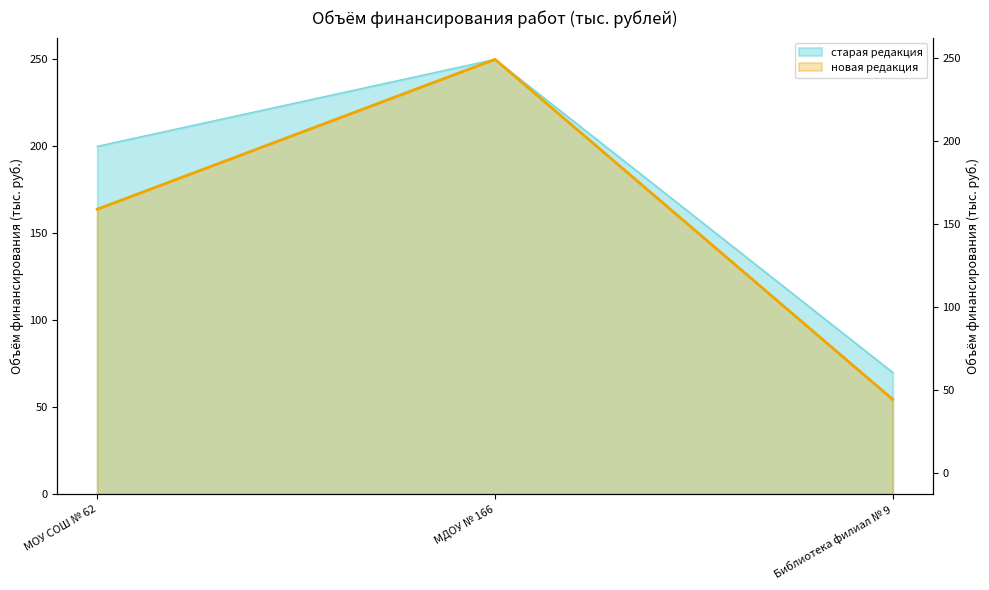

Which series has the widest spread of values?

новая редакция